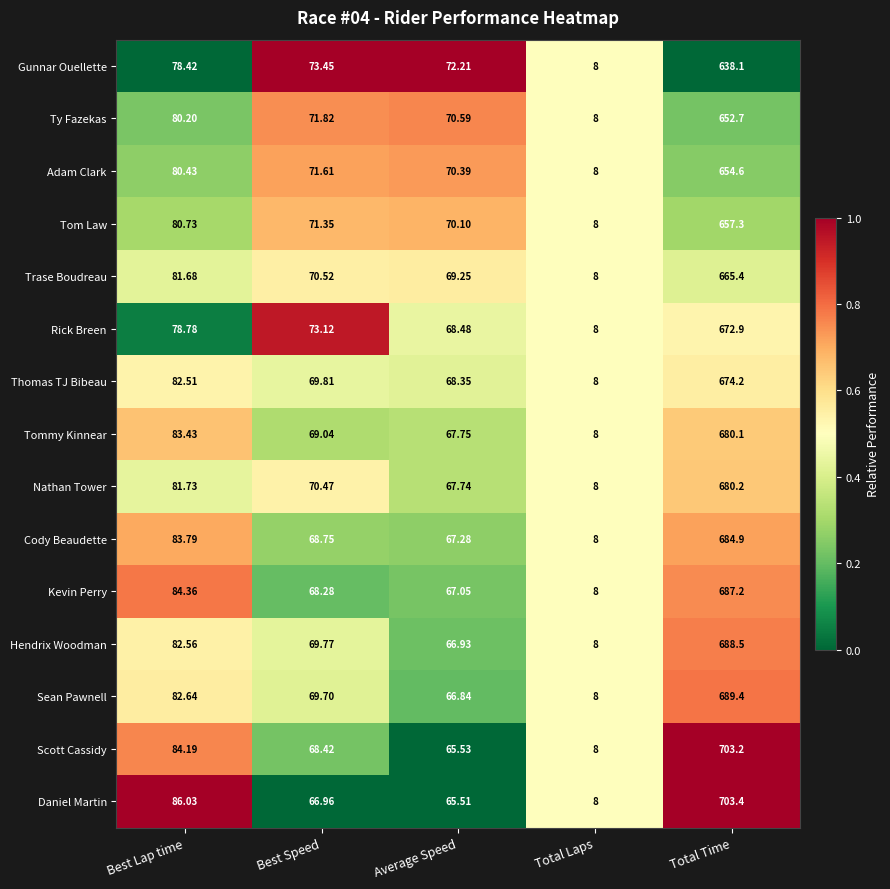

Rank the series at Average Speed from lowest to highest value.

Daniel Martin, Scott Cassidy, Sean Pawnell, Hendrix Woodman, Kevin Perry, Cody Beaudette, Nathan Tower, Tommy Kinnear, Thomas TJ Bibeau, Rick Breen, Trase Boudreau, Tom Law, Adam Clark, Ty Fazekas, Gunnar Ouellette